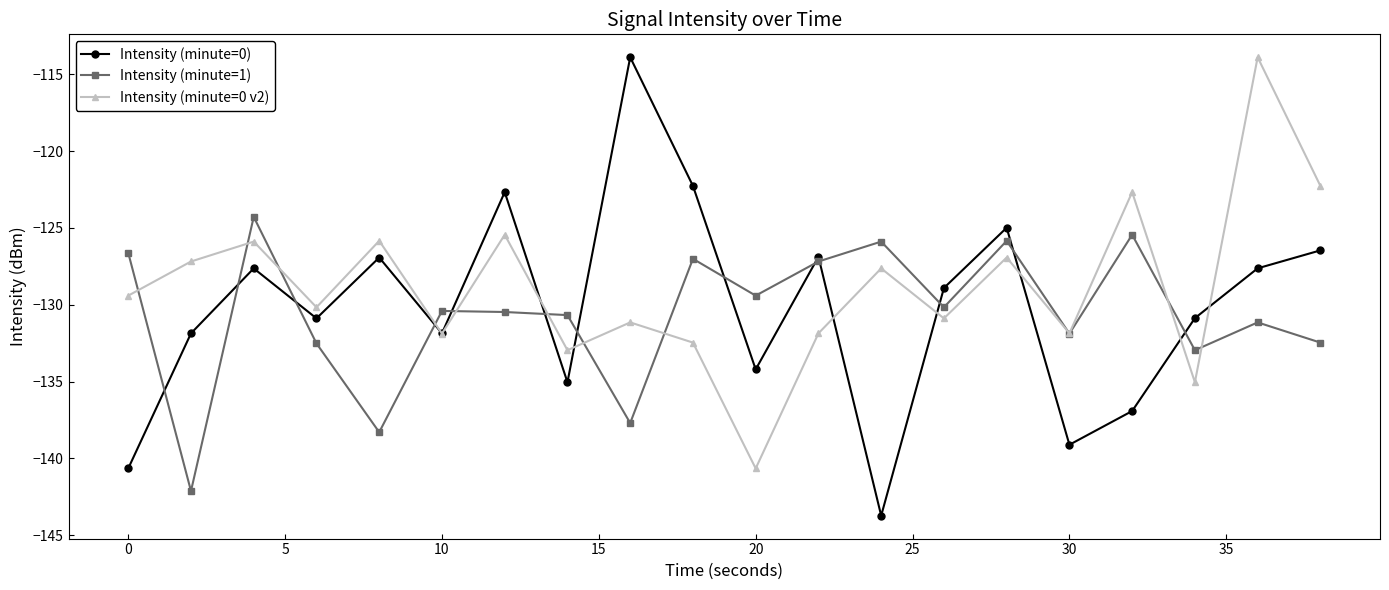

List the series in order of their overall mean, lowest first.

Intensity (minute=1), Intensity (minute=0), Intensity (minute=0 v2)